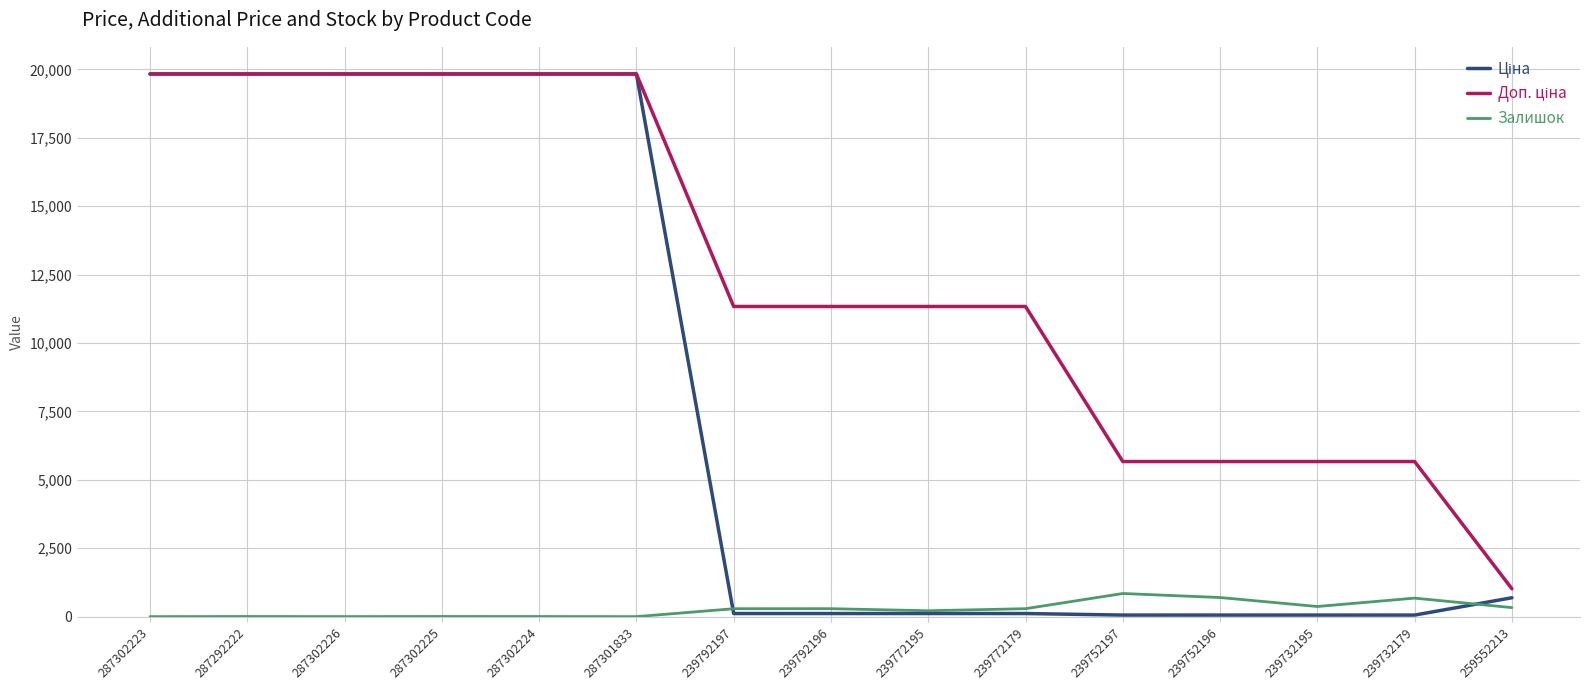

Does the chart display data point markers on the line(s)?

No